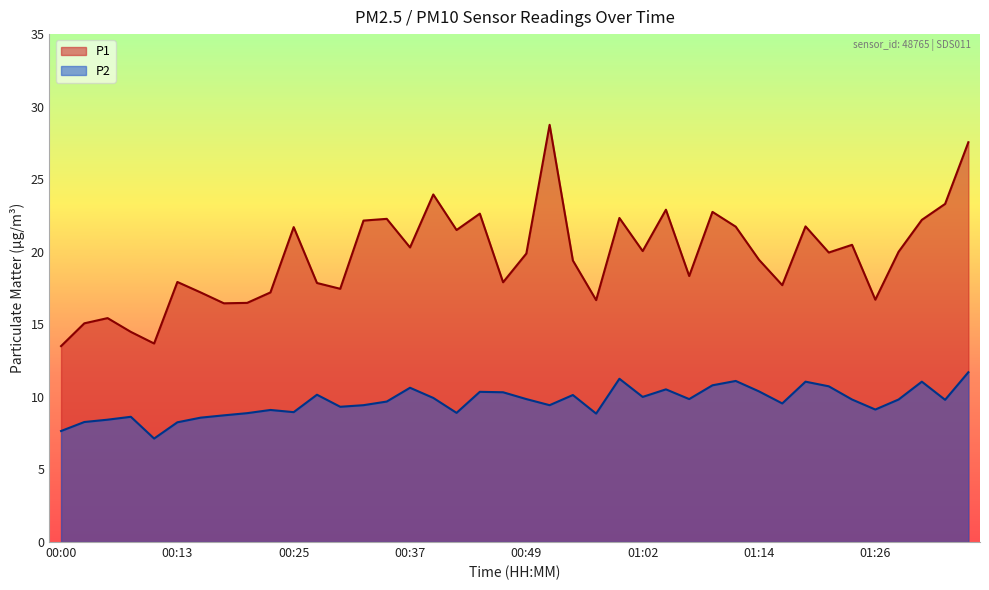

Where is the first local minimum for P1?

00:10